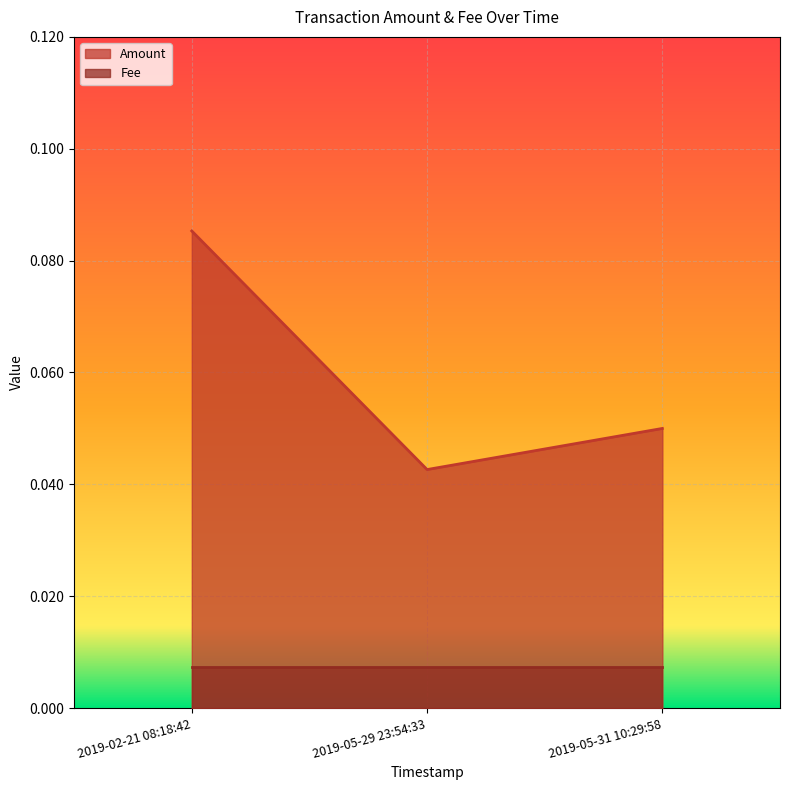

Which category has the lowest value across all series?

2019-05-29 23:54:33